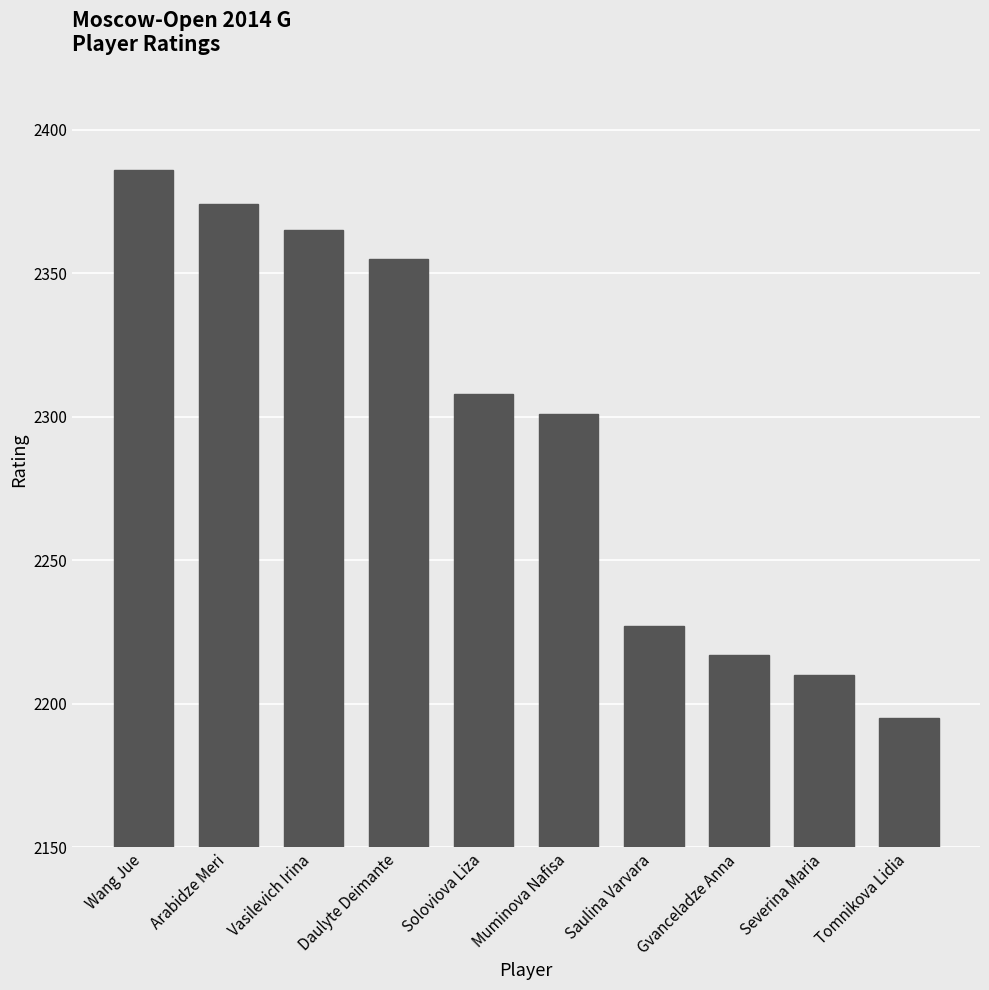

What is the change in value from Arabidze Meri to Soloviova Liza?

-66